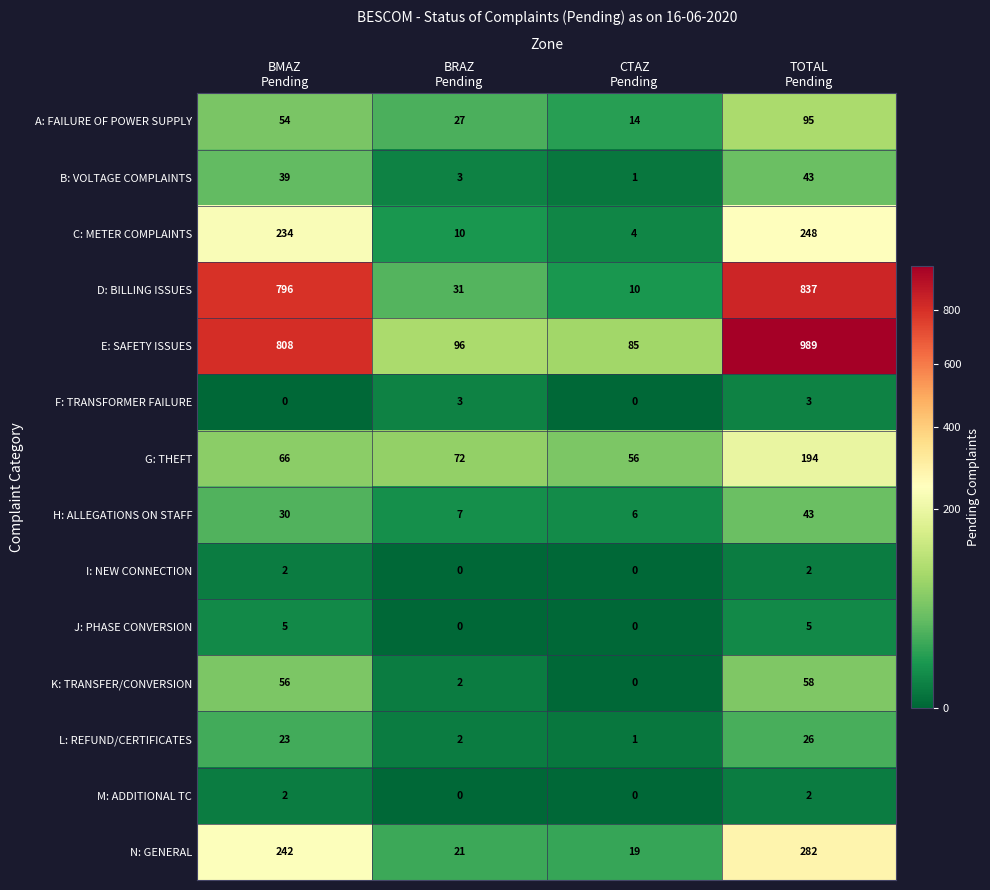

What is the total value across all series at CTAZ
Pending?

196